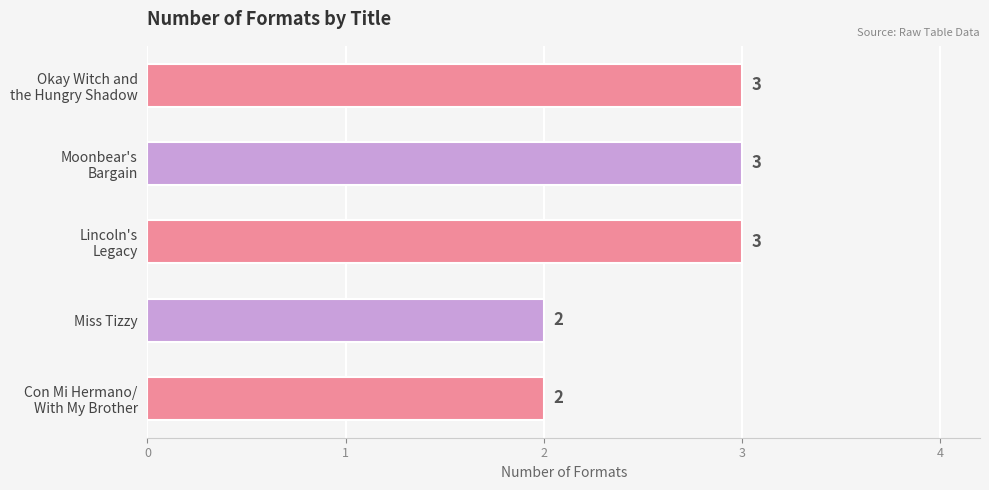

Count the values in the range 2 to 3.

5